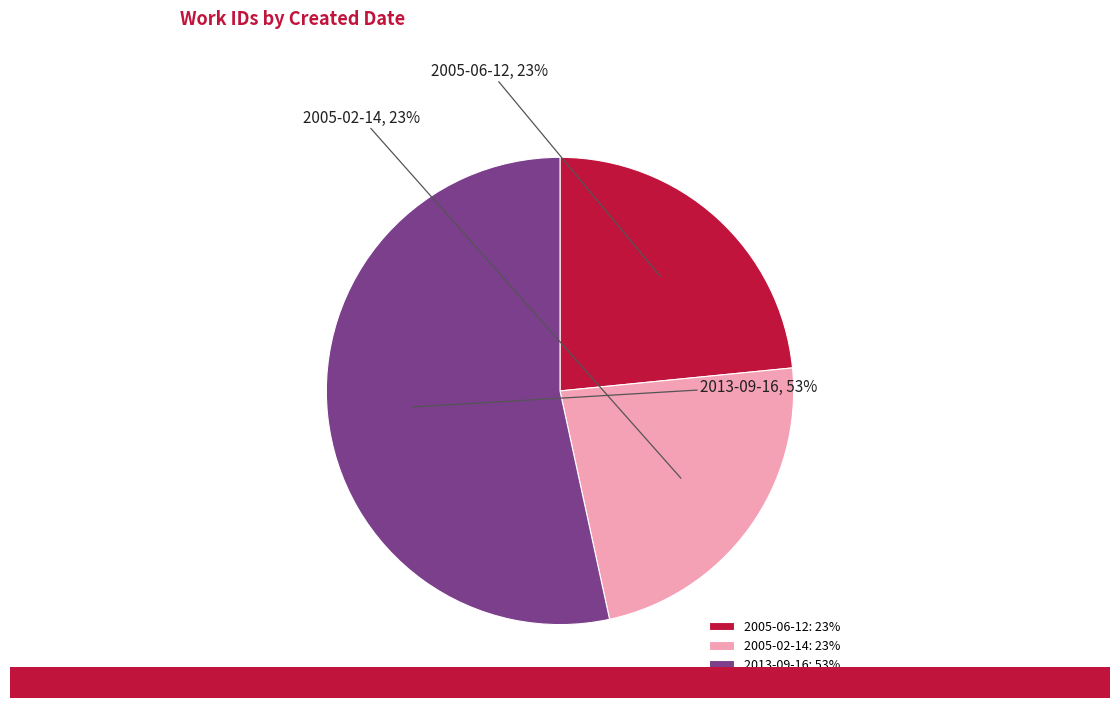

To the nearest percent, what is the average slice percentage?

33%